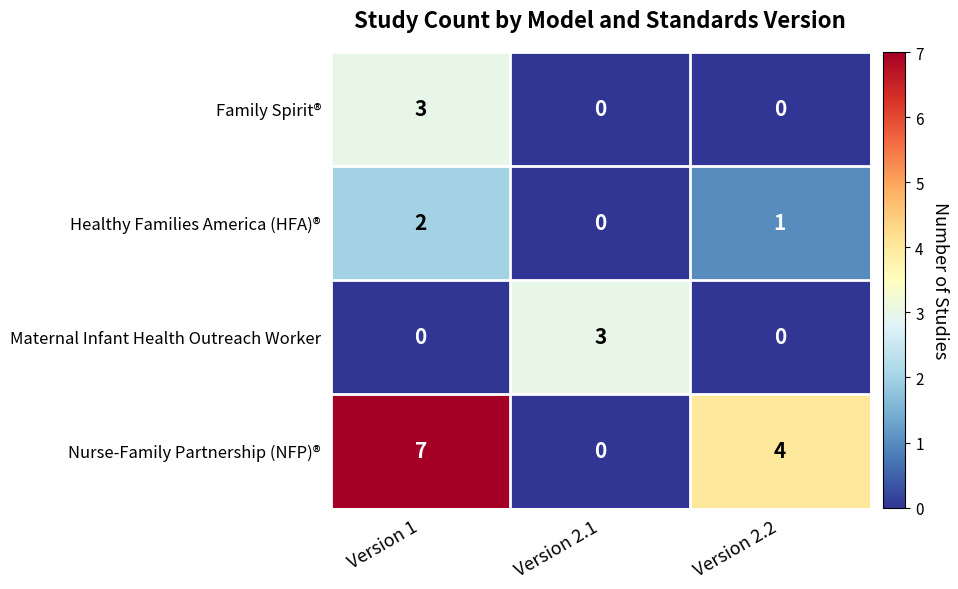

Count the number of data series in this chart.

4